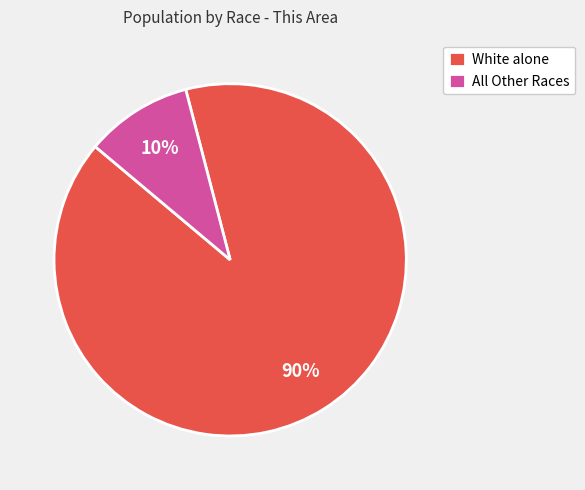

To the nearest percent, what is the difference between the largest and smallest slice percentages?

80%